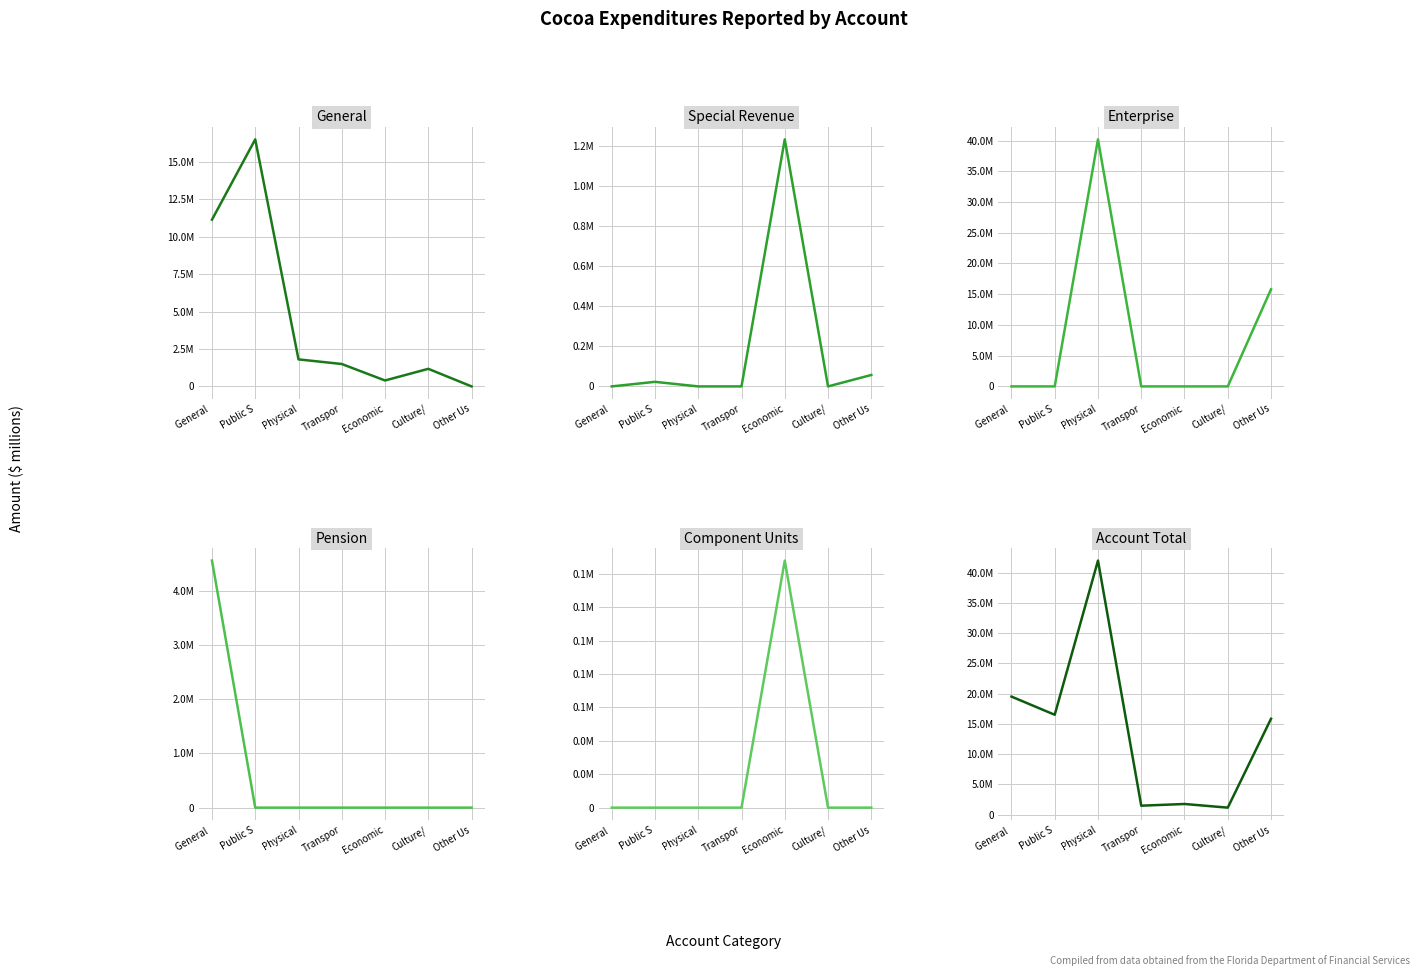

True or false: Enterprise and Pension intersect in this chart.

False